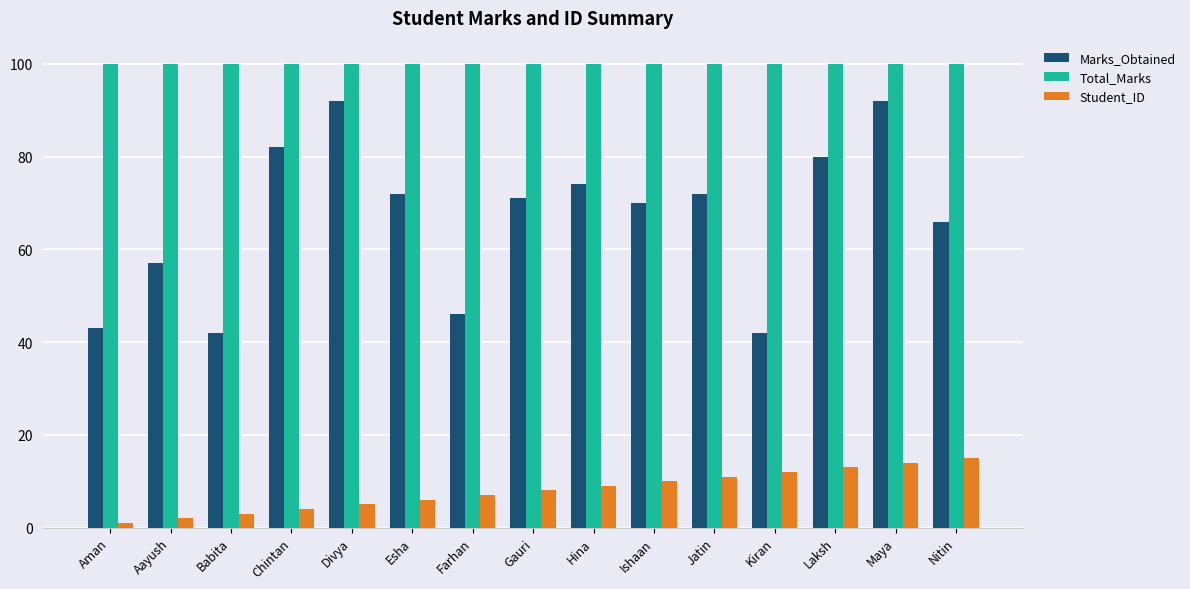

What is the maximum value for Total_Marks?

100